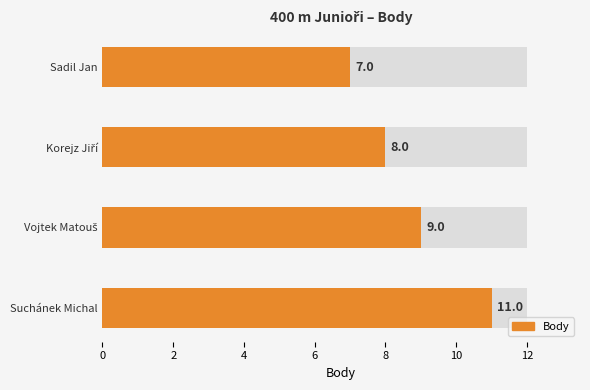

What is the difference between the maximum and minimum values?

4